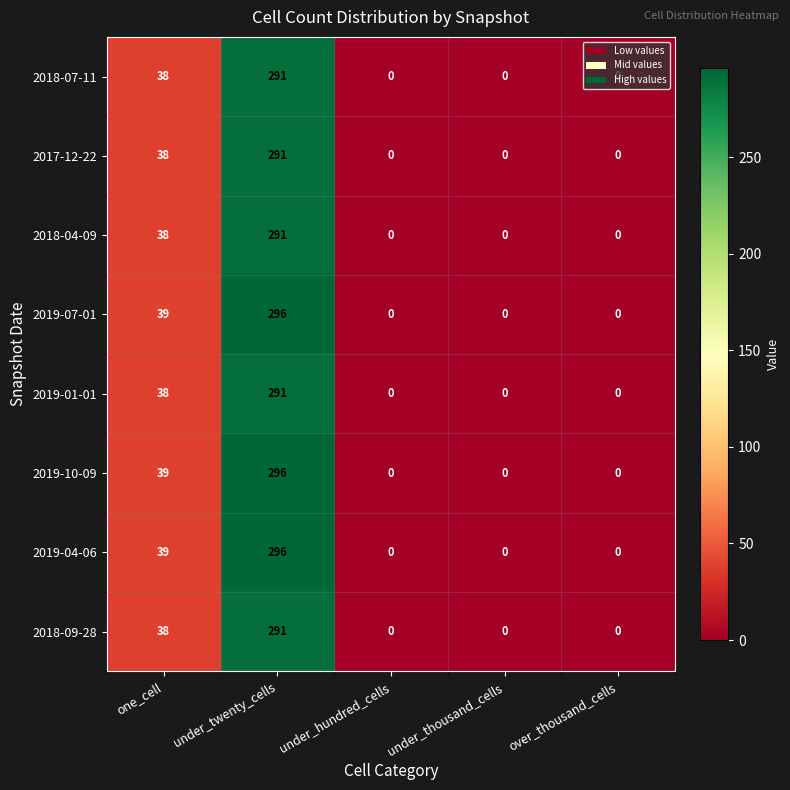

What is the sum of all 2019-10-09 values?

335